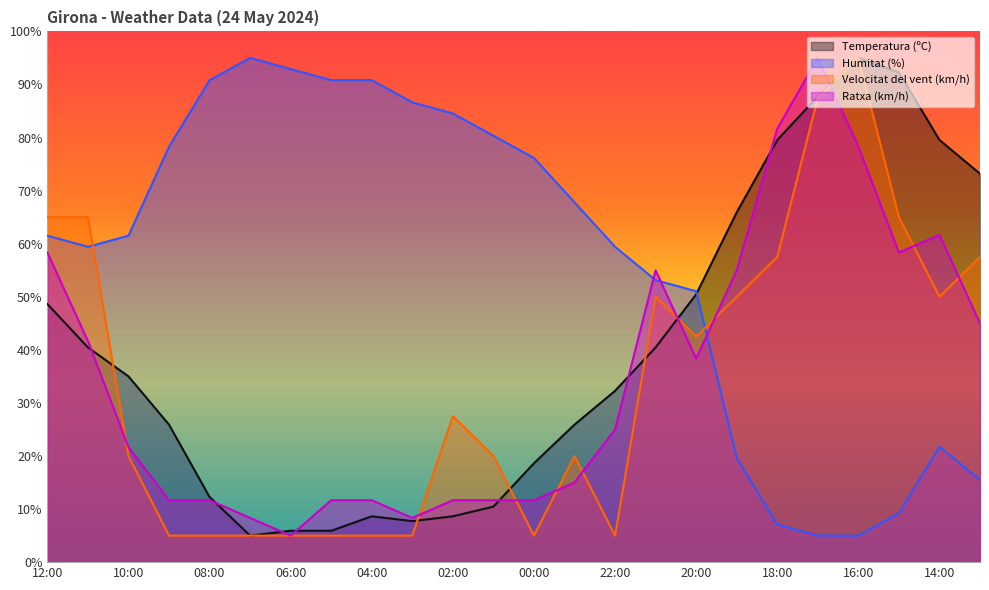

Reading left to right, extract all data points from this chart.

Temperatura (ºC): 48.6	40.5	35.0	25.9	12.3	5.0	5.9	5.9	8.6	7.7	8.6	10.5	18.6	25.9	32.3	40.5	50.5	65.9	79.5	87.7	95.0	92.3	79.5	73.2
Humitat (%): 61.5	59.4	61.5	78.3	90.8	95.0	92.9	90.8	90.8	86.6	84.5	80.3	76.2	67.8	59.4	53.1	51.0	19.7	7.1	5.0	5.0	9.2	21.7	15.5
Velocitat del vent (km/h): 65.0	65.0	20.0	5.0	5.0	5.0	5.0	5.0	5.0	5.0	27.5	20.0	5.0	20.0	5.0	50.0	42.5	50.0	57.5	87.5	95.0	65.0	50.0	57.5
Ratxa (km/h): 58.3	41.7	21.7	11.7	11.7	8.3	5.0	11.7	11.7	8.3	11.7	11.7	11.7	15.0	25.0	55.0	38.3	55.0	81.7	95.0	78.3	58.3	61.7	45.0